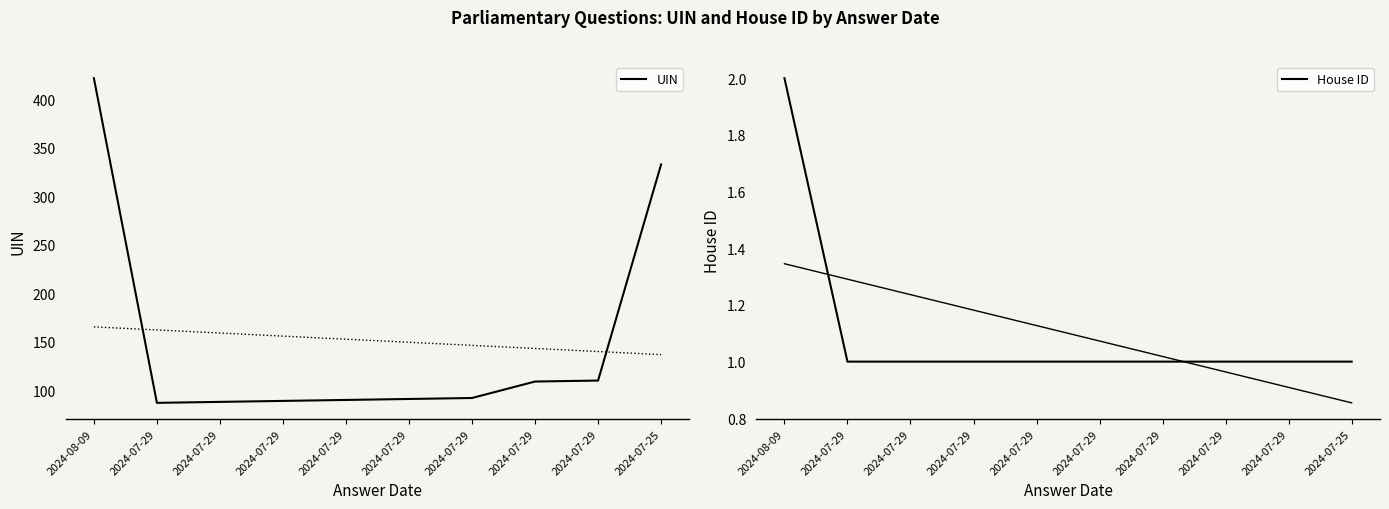

Reading right to left, what are all the values shown in this chart?

UIN: 2024-07-25=333	2024-07-29=110	2024-07-29=109	2024-07-29=92	2024-07-29=91	2024-07-29=90	2024-07-29=89	2024-07-29=88	2024-07-29=87	2024-08-09=422
House ID: 2024-07-25=1	2024-07-29=1	2024-07-29=1	2024-07-29=1	2024-07-29=1	2024-07-29=1	2024-07-29=1	2024-07-29=1	2024-07-29=1	2024-08-09=2